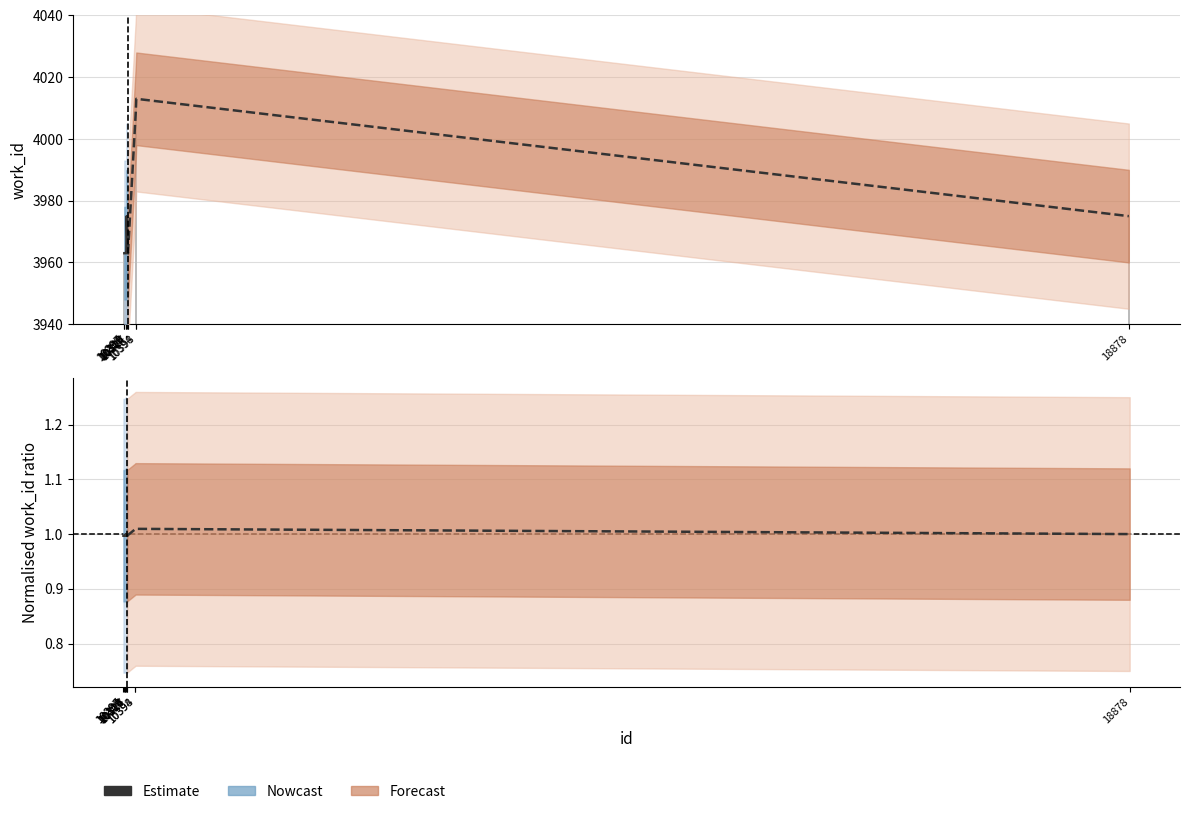

Which label corresponds to the smallest value in the chart?

10296